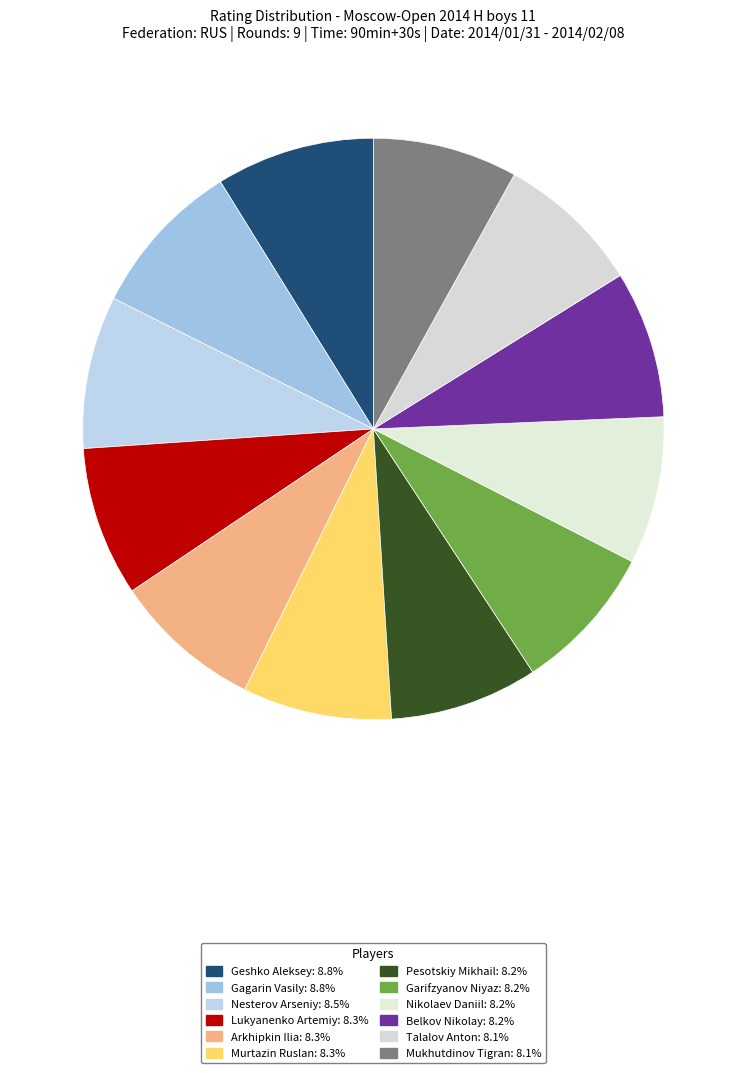

Does Pesotskiy Mikhail represent more than half of the total?

No